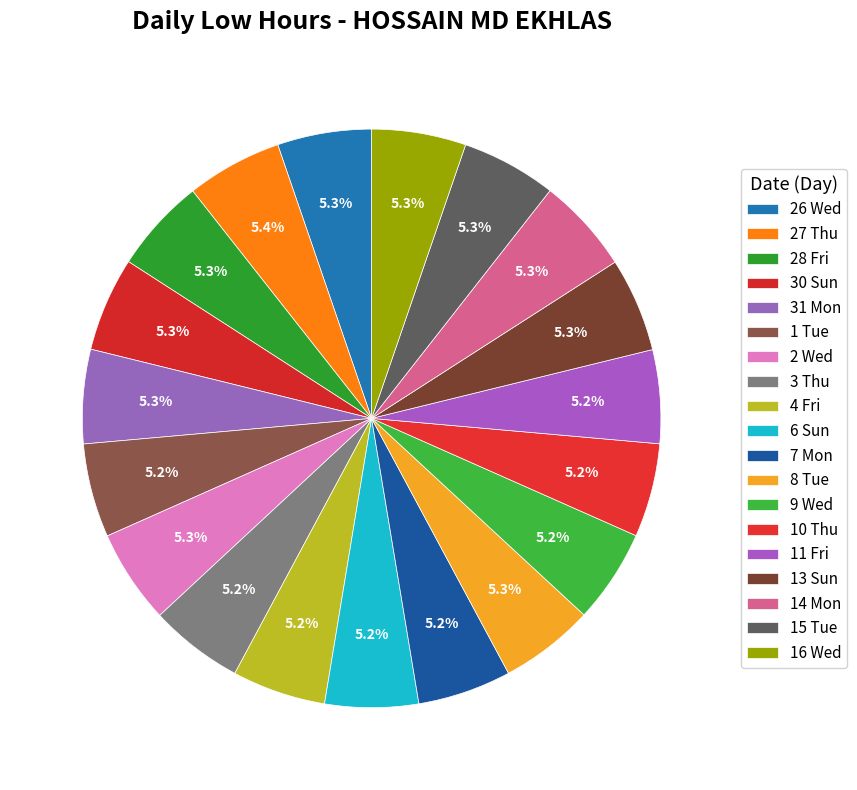

Which has a higher value, 4 Fri or 11 Fri?

4 Fri